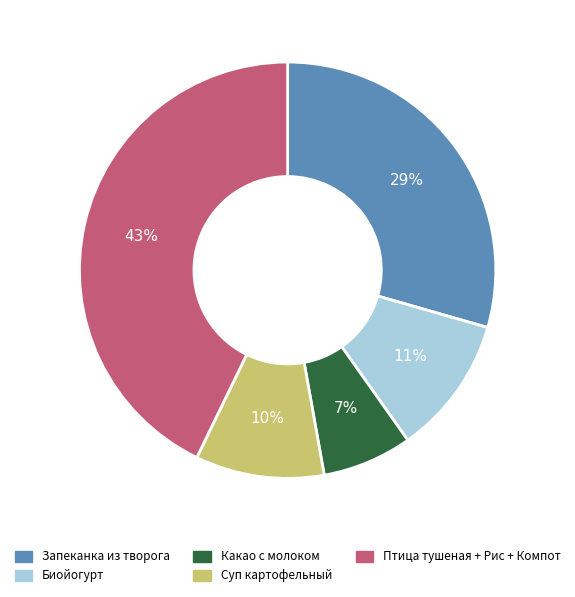

Count the number of slices in the pie.

5